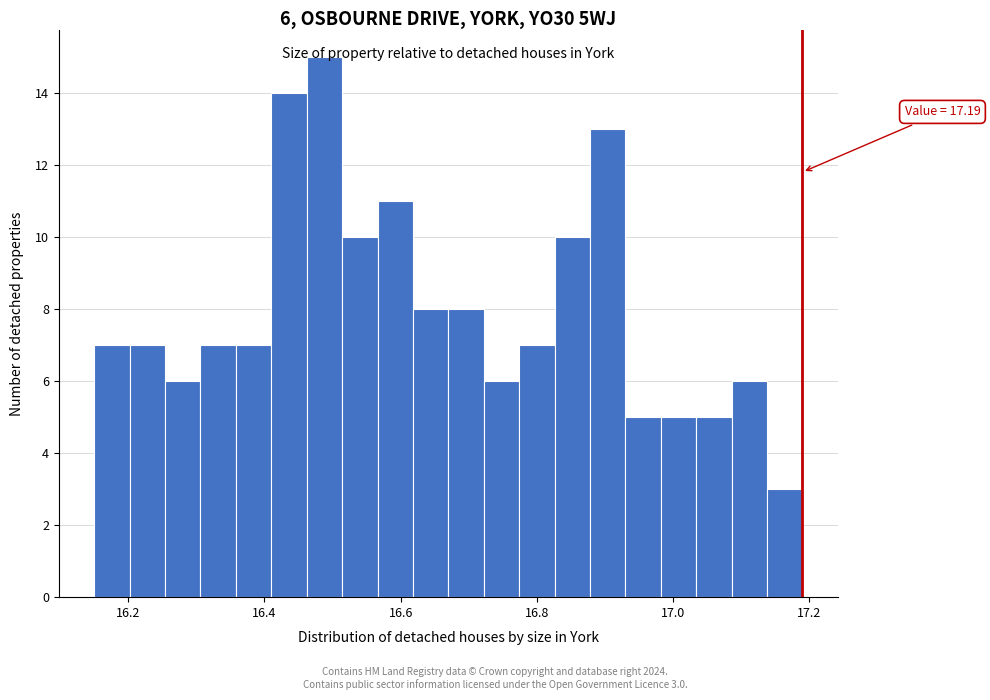

Read against the x-axis, roughly where is the centre of the tallest bar?

16.48